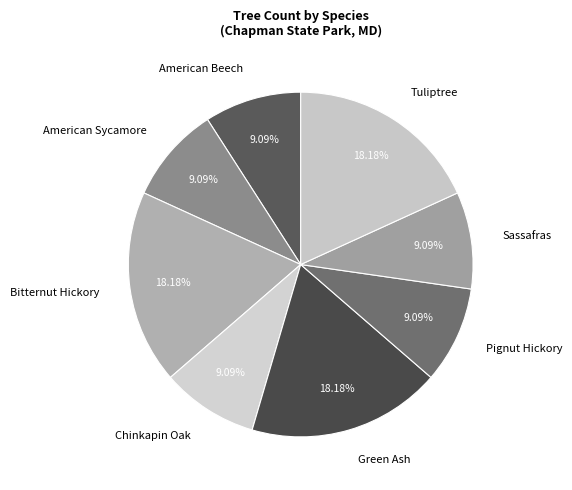

Approximately how many times larger is the value at American Sycamore compared to Green Ash?

0.5